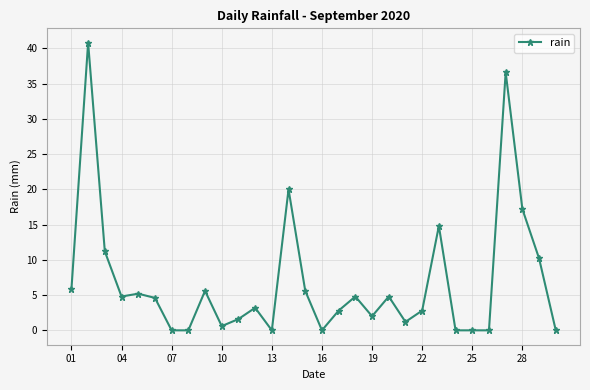

Reading left to right, transcribe all the data shown in this chart.

5.8	40.8	11.2	4.8	5.2	4.6	0.0	0.0	5.6	0.6	1.6	3.2	0.0	20.0	5.6	0.0	2.8	4.8	2.0	4.8	1.2	2.8	14.8	0.0	0.0	0.0	36.6	17.2	10.2	0.0